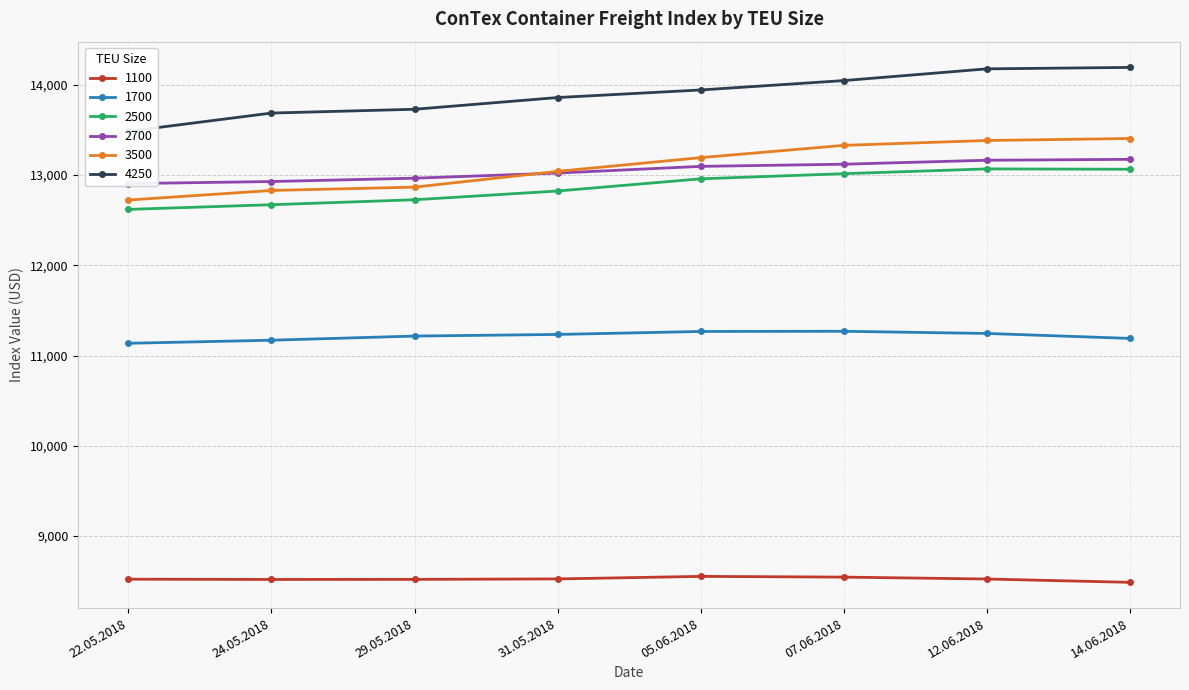

What is the sum of the 1100 values at 07.06.2018 and 29.05.2018?

17063